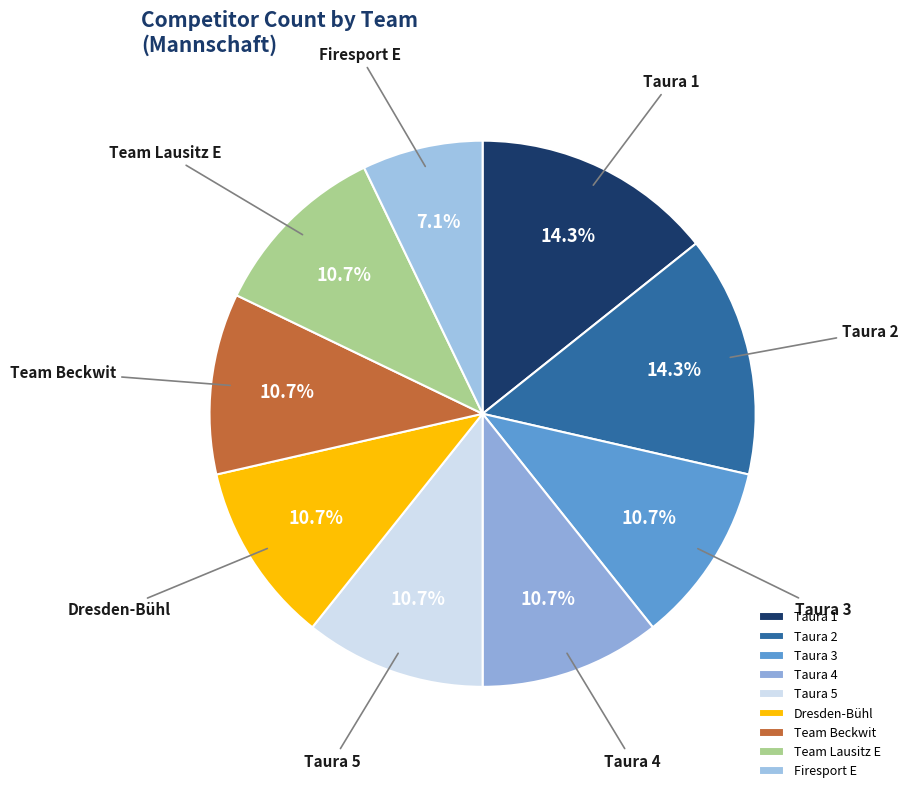

Which category has the smallest portion of the pie?

Firesport E